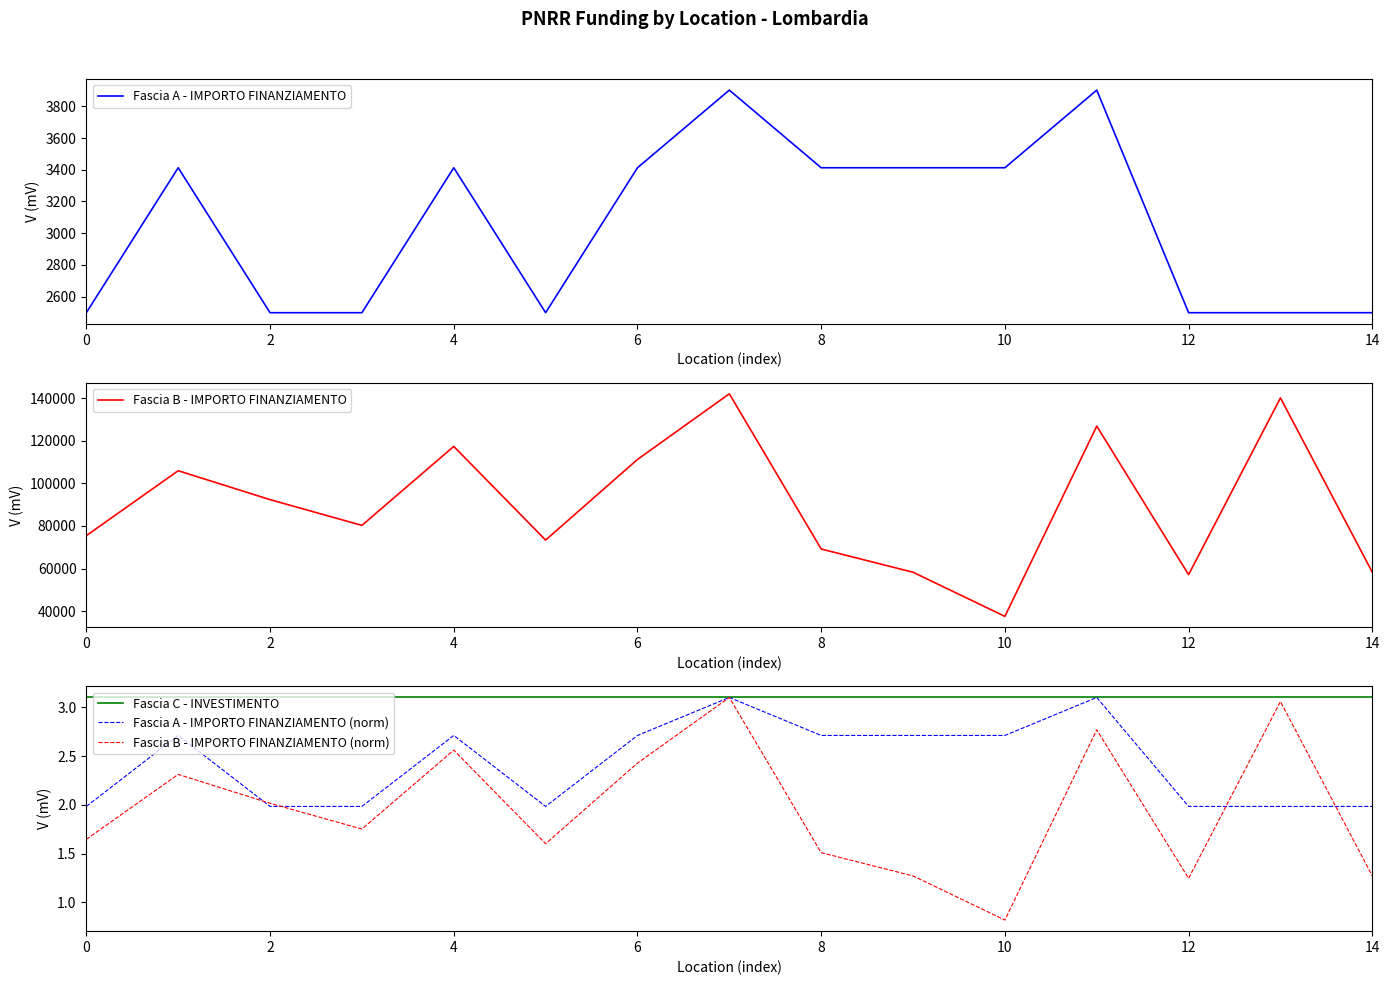

What are all the series names shown in the legend?

Fascia A - IMPORTO FINANZIAMENTO, Fascia B - IMPORTO FINANZIAMENTO, Fascia C - INVESTIMENTO, Fascia A - IMPORTO FINANZIAMENTO (norm), Fascia B - IMPORTO FINANZIAMENTO (norm)